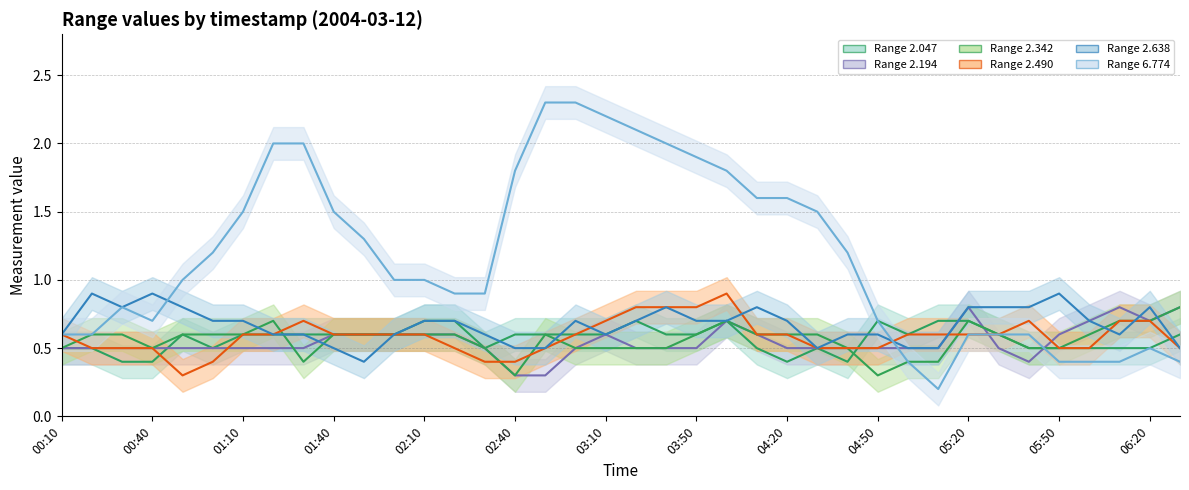

Count the number of categories in the chart.

38